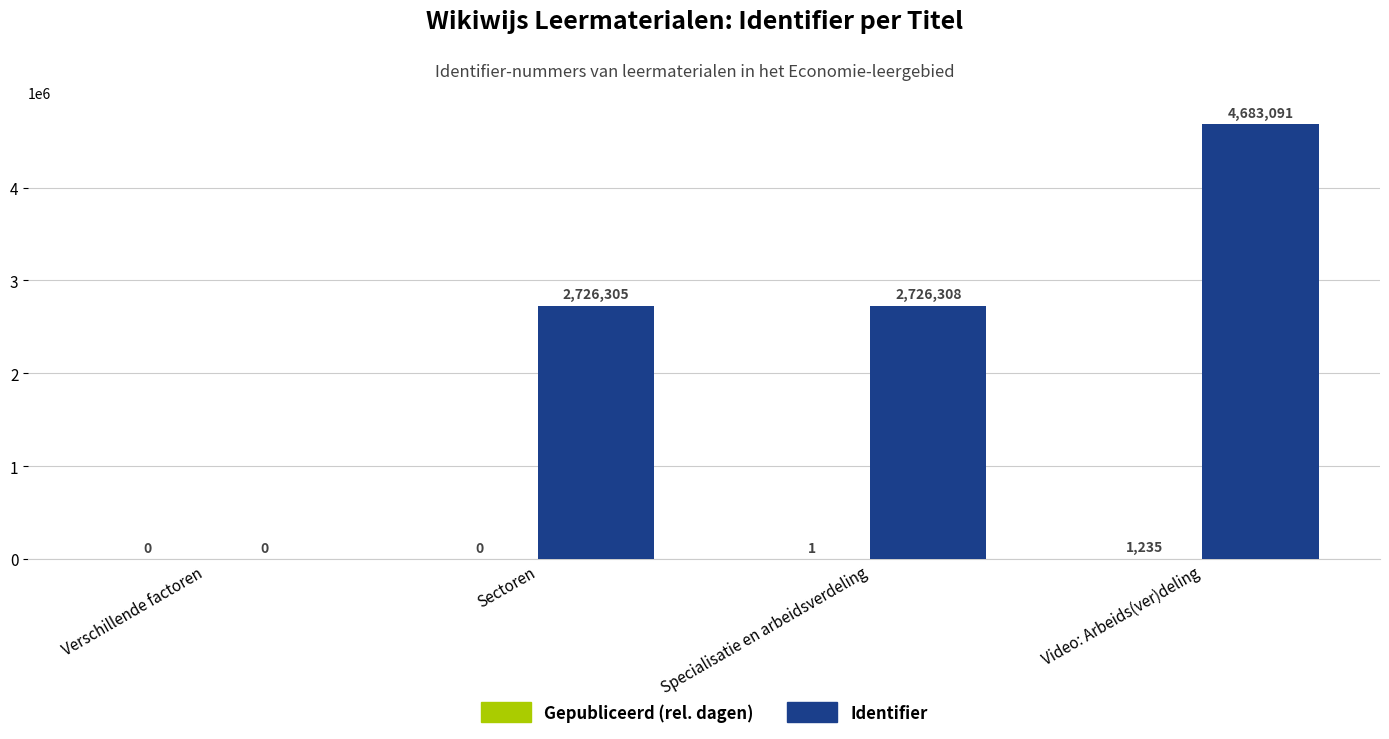

What is the maximum value shown in the chart?

4683091